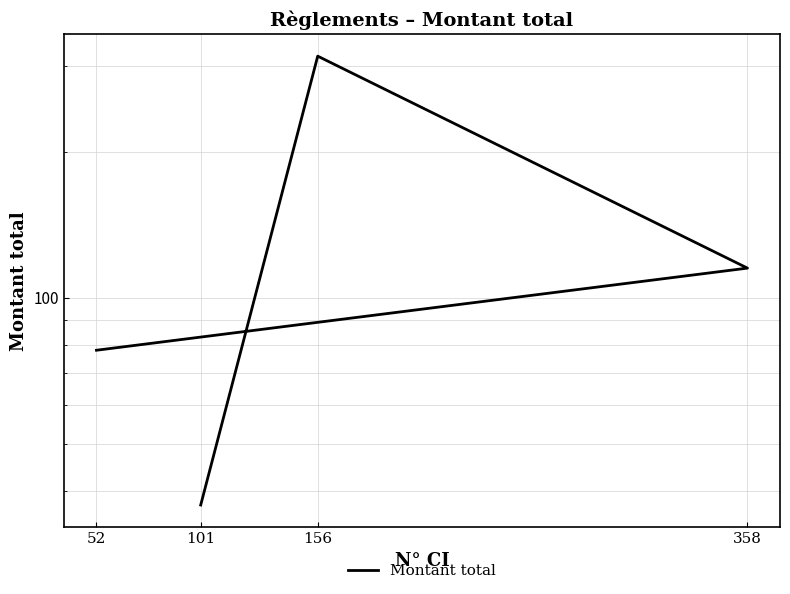

Reading left to right, list all the values displayed in this chart.

101=37.4	156=314.9	358=115.1	52=77.9